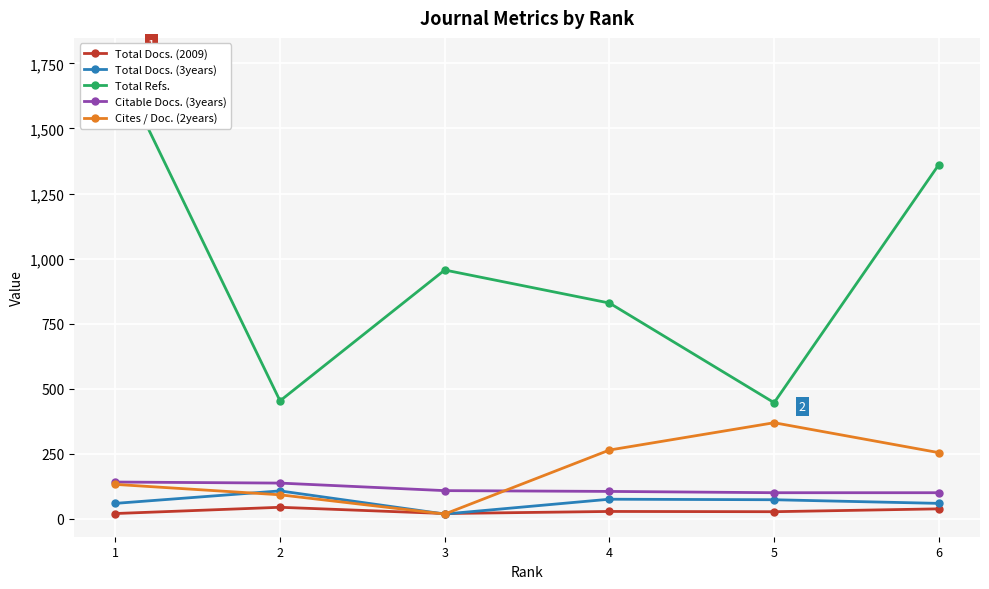

Where does the Total Docs. (2009) series first go above 28?

2